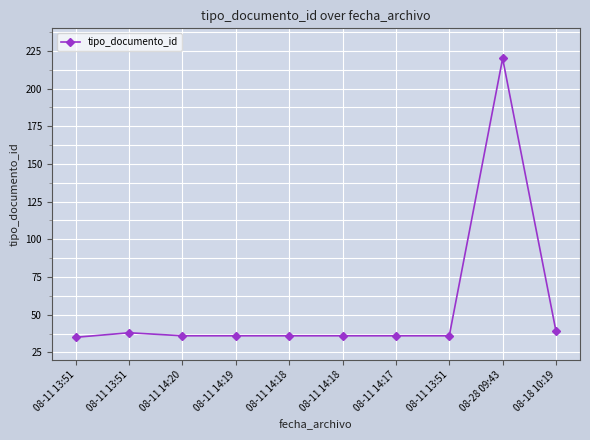

Is it true that the value at 08-11 13:51 is 36?

True